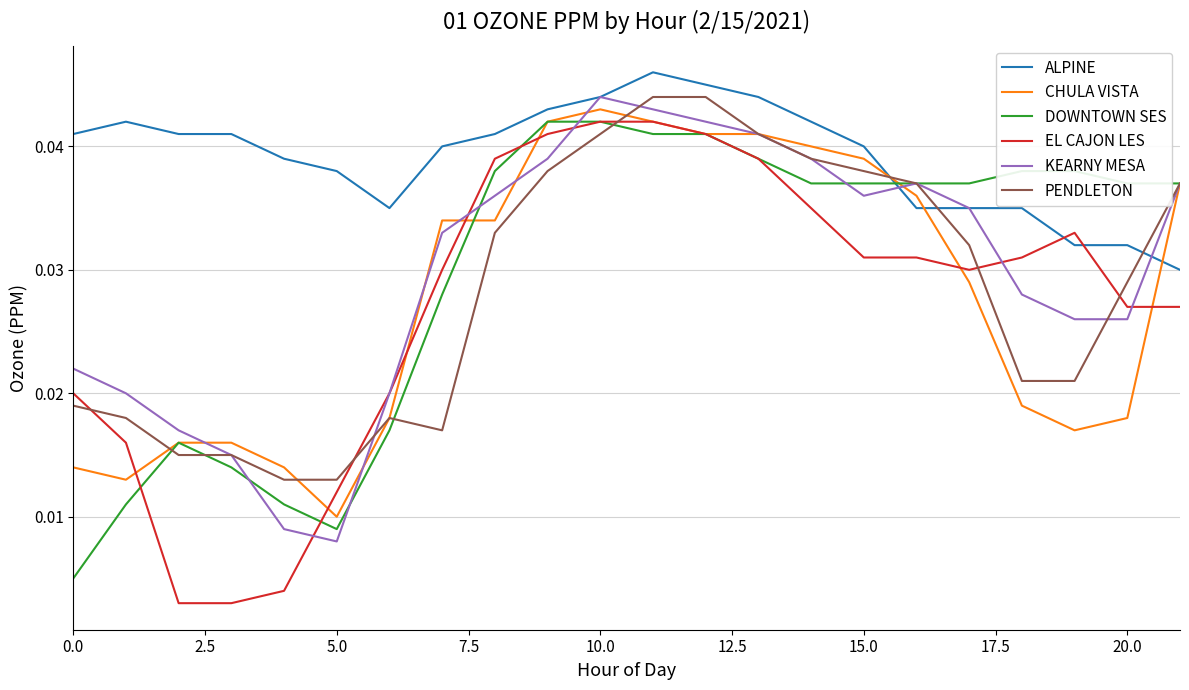

How many times do ALPINE and DOWNTOWN SES cross each other?

1